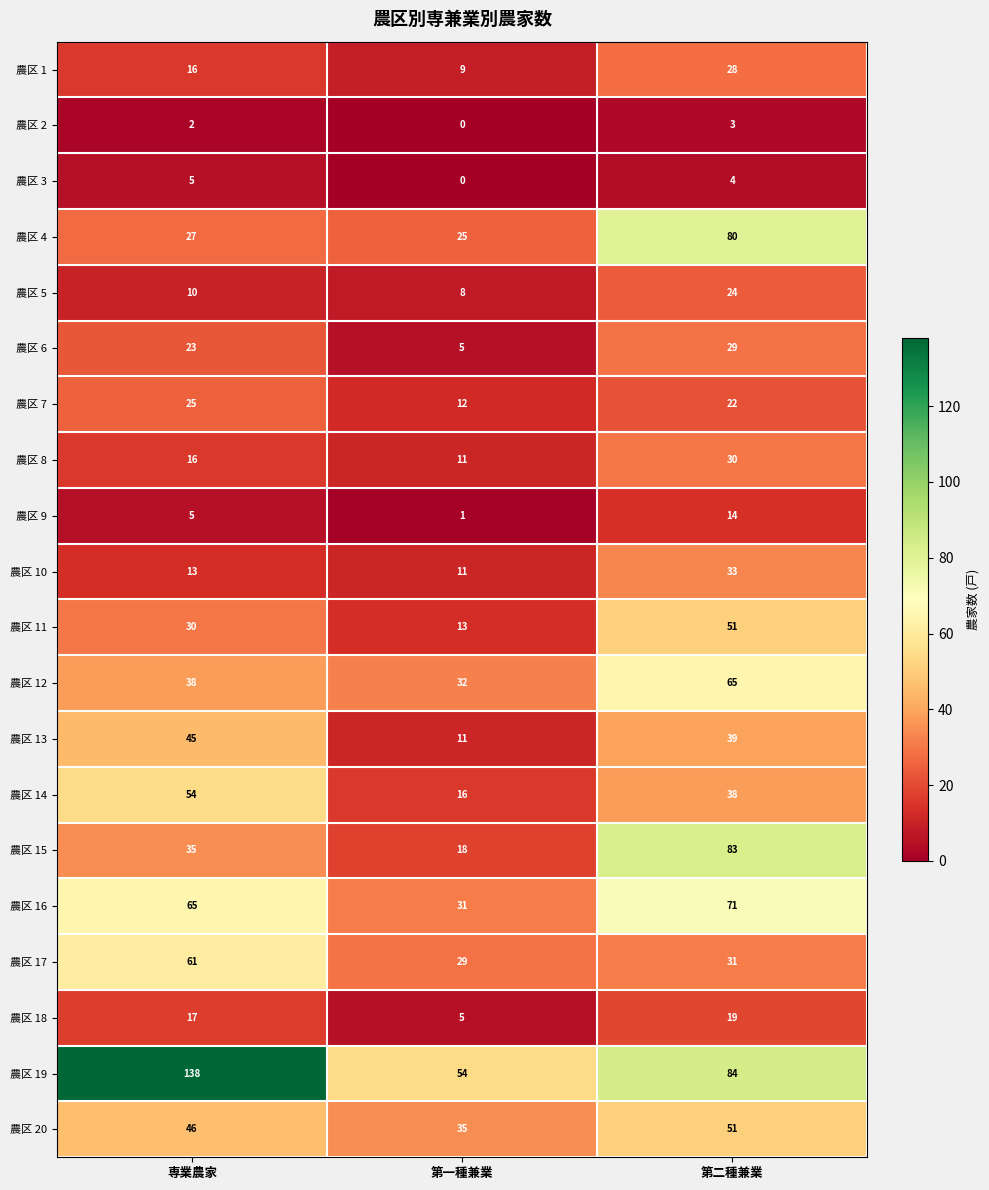

Count the number of data series in this chart.

20